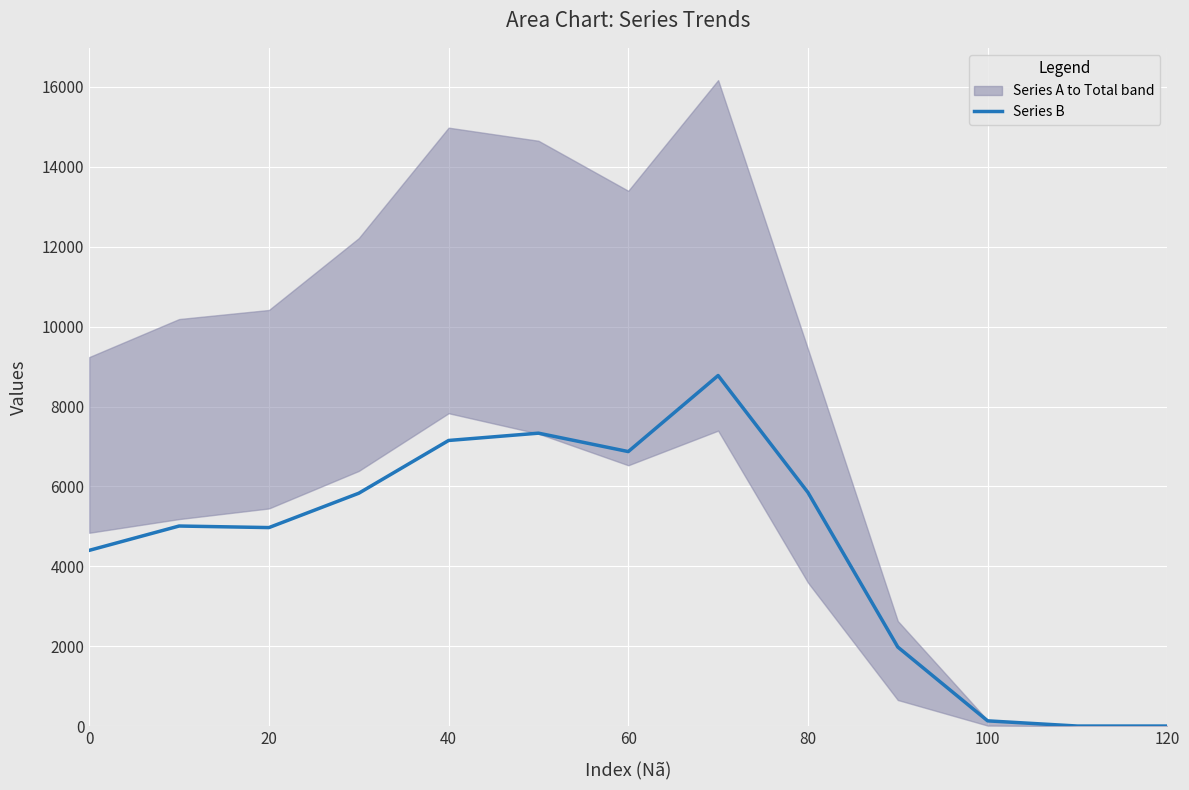

True or false: Series B has a value of 1305 at 0.

False